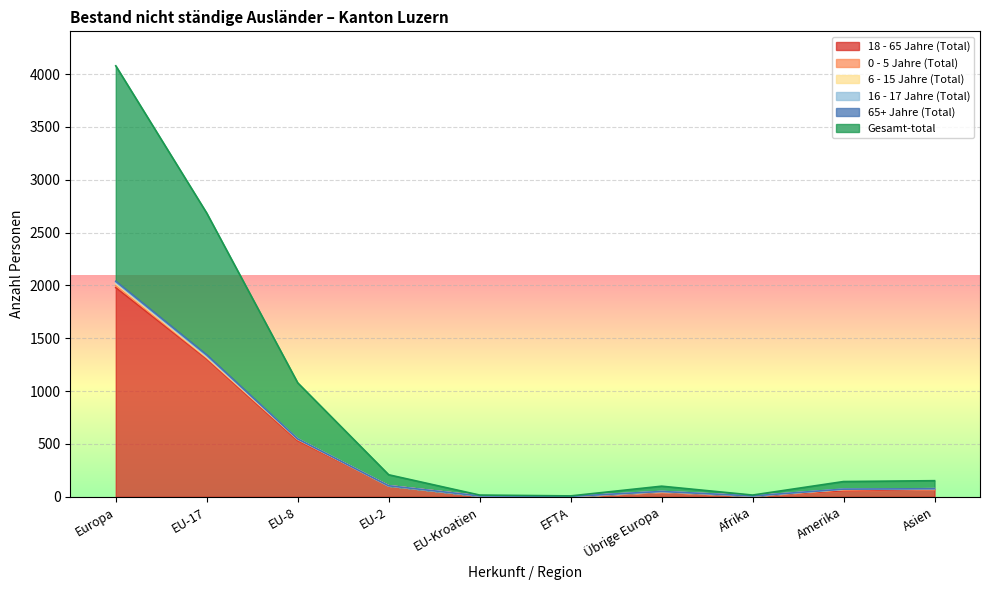

At which category does 6 - 15 Jahre (Total) reach its first local peak?

Übrige Europa